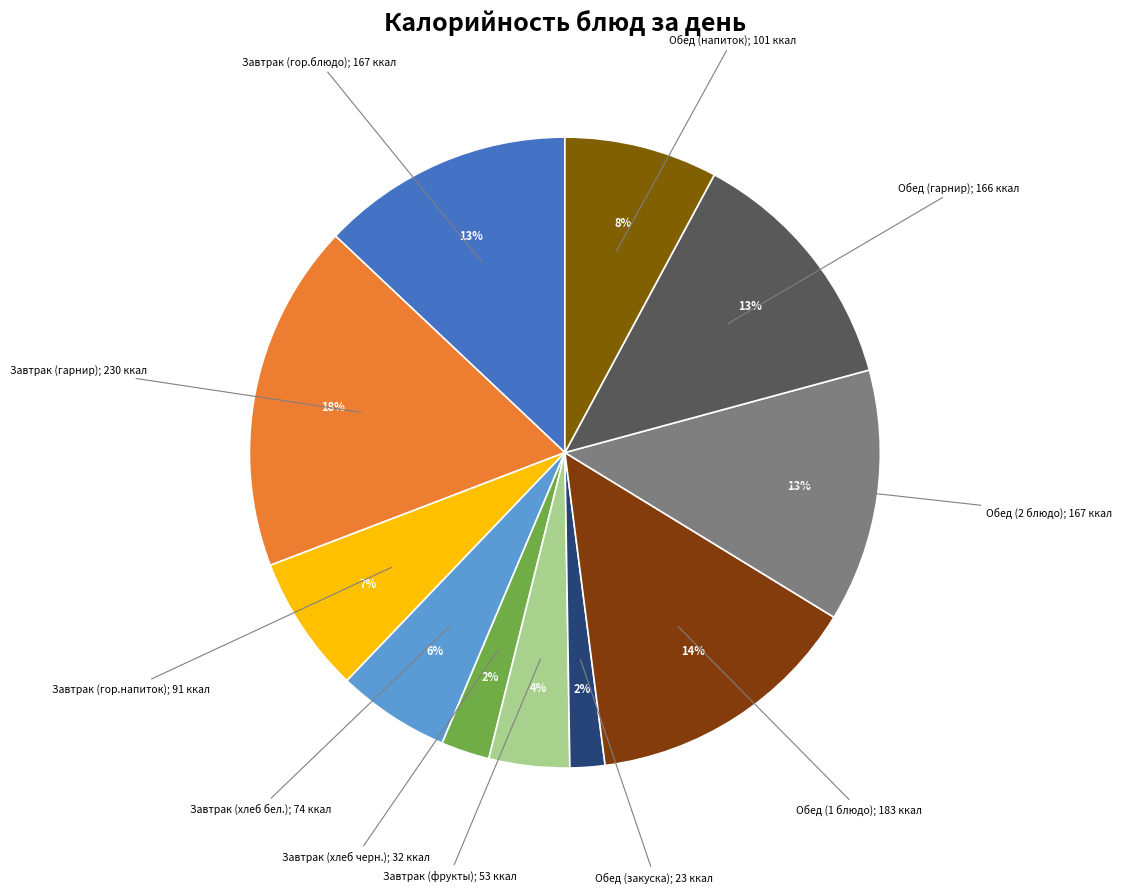

How many slices are in this pie chart?

11